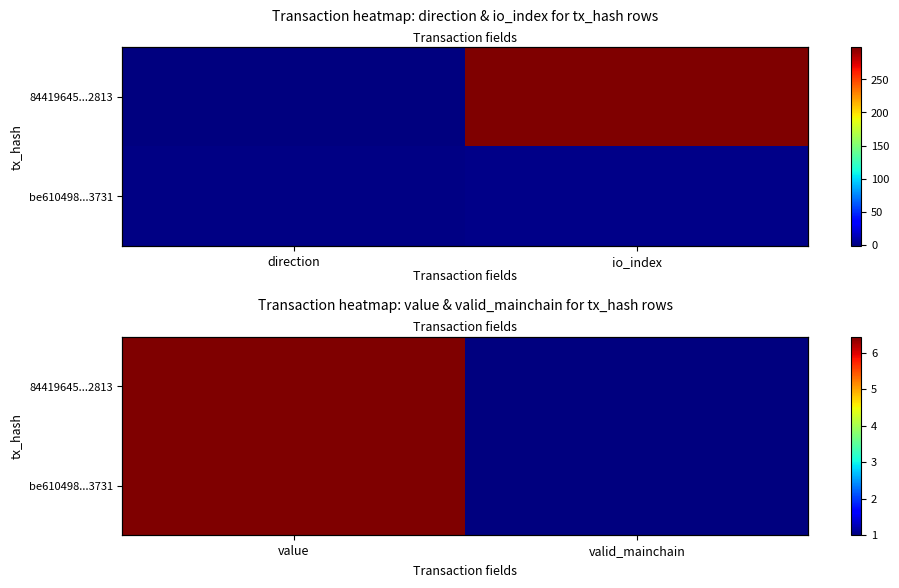

What is the highest value of the 84419645...2813 series?

6.4